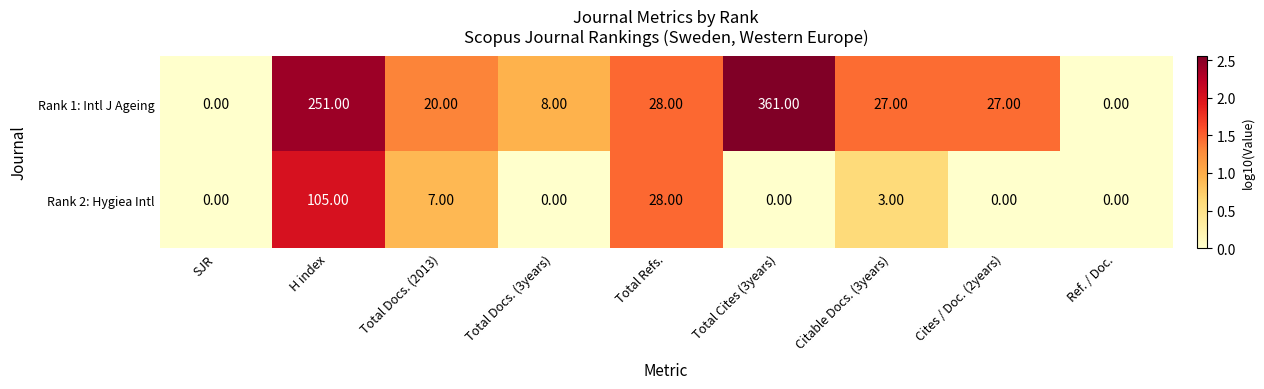

Count the number of categories in the chart.

9